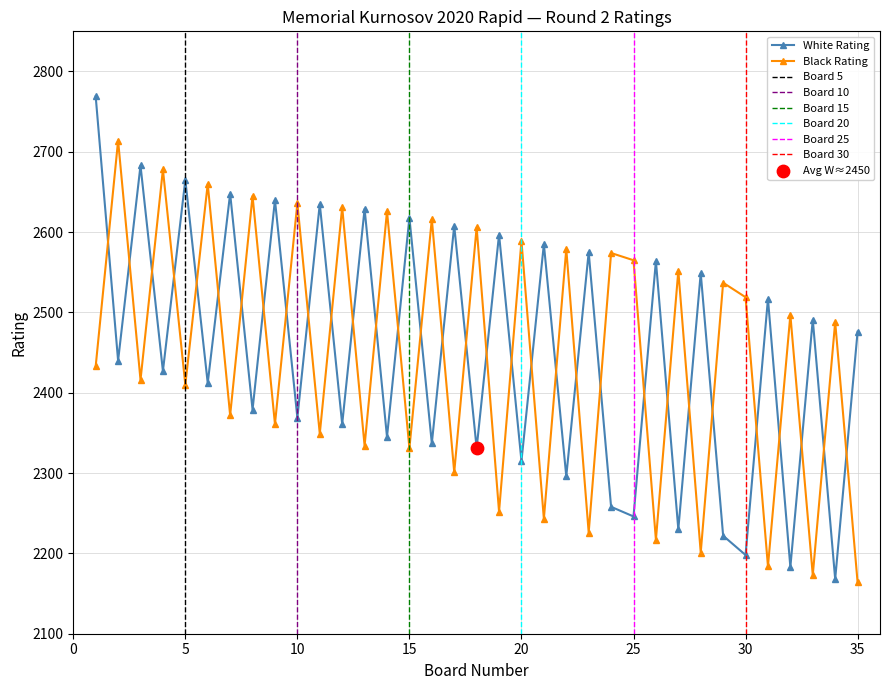

True or false: Black Rating and White Rating cross at least once.

True